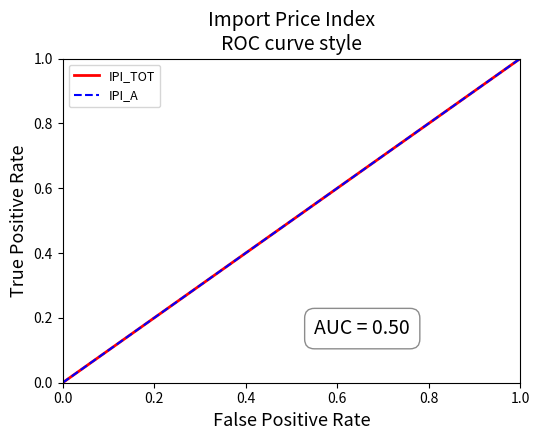

What is the maximum value for IPI_TOT?

1.0